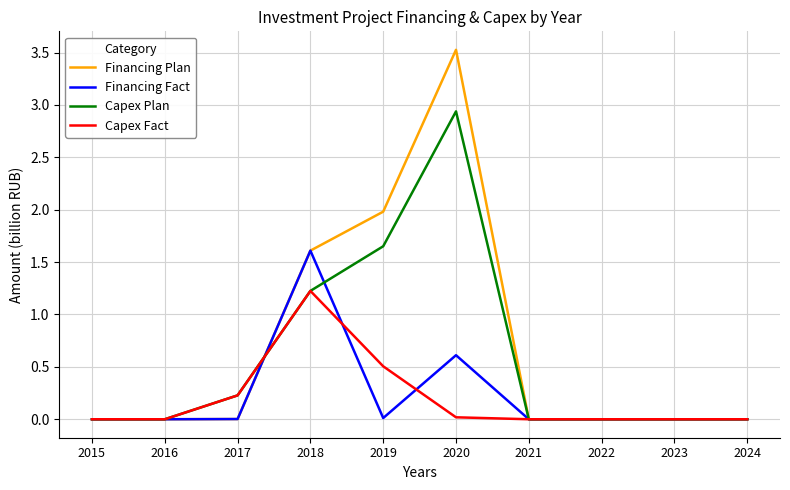

At how many categories does at least one series exceed 1?

3